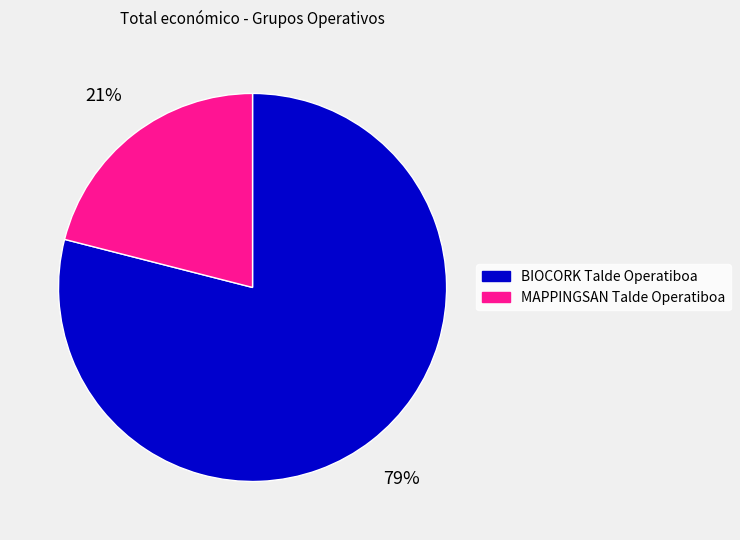

Do MAPPINGSAN Talde Operatiboa and BIOCORK Talde Operatiboa together represent more than half of the pie?

Yes